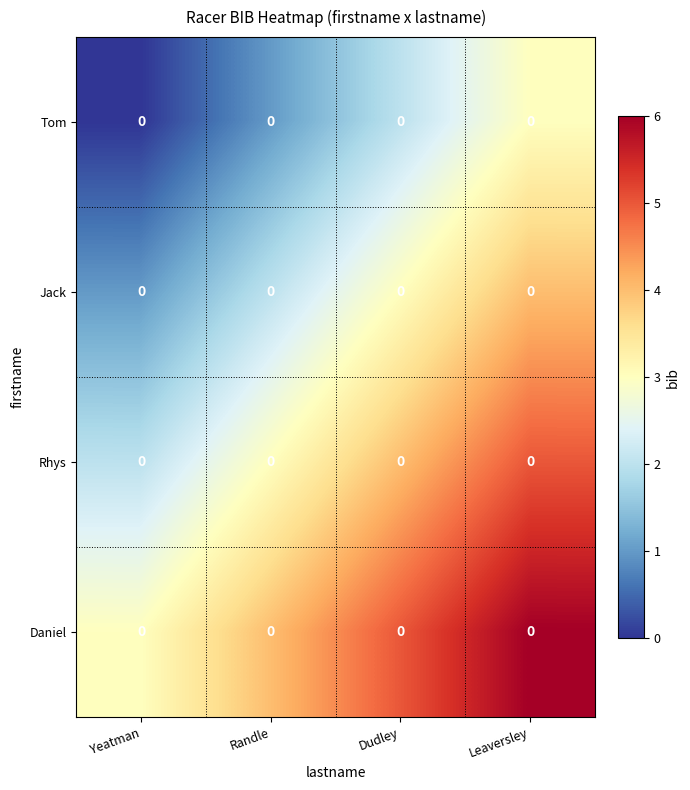

Count the row_1 values in the range 2 to 4.

3